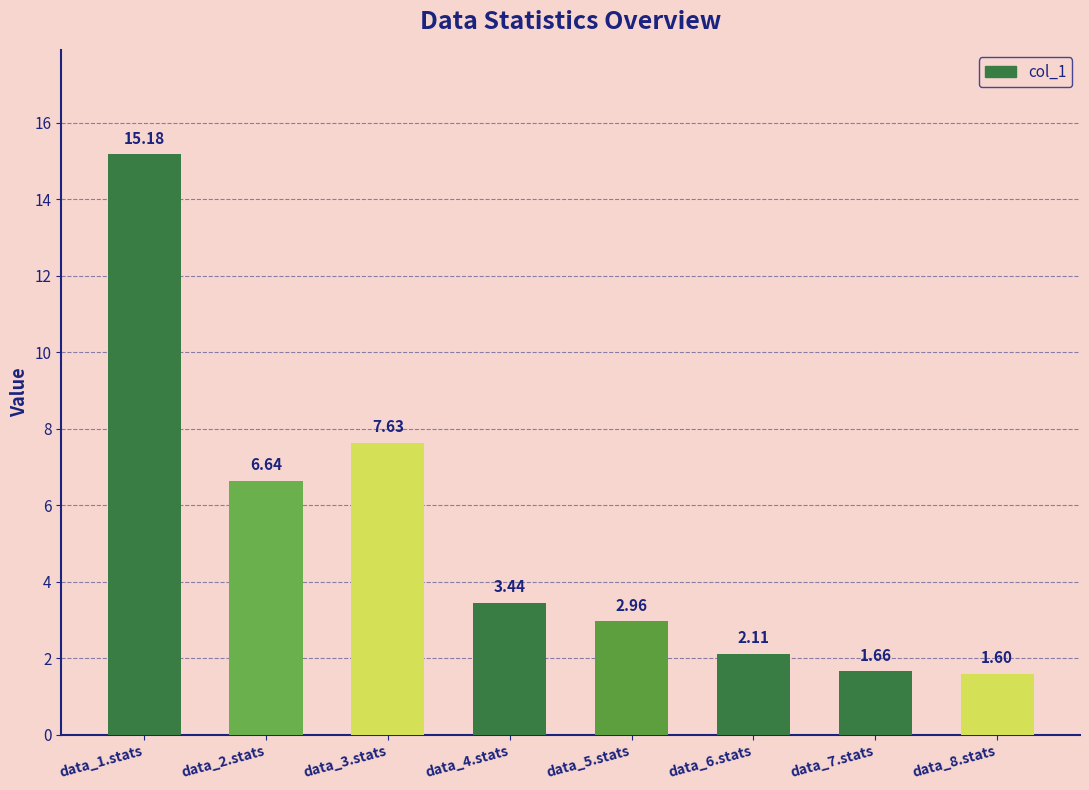

Rank the categories by value from highest to lowest.

data_1.stats, data_3.stats, data_2.stats, data_4.stats, data_5.stats, data_6.stats, data_7.stats, data_8.stats